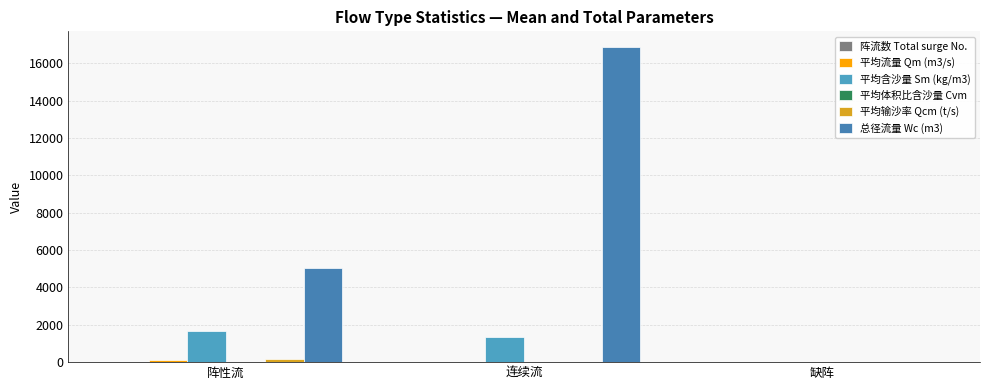

What is the total value across all series at 连续流?

18209.7